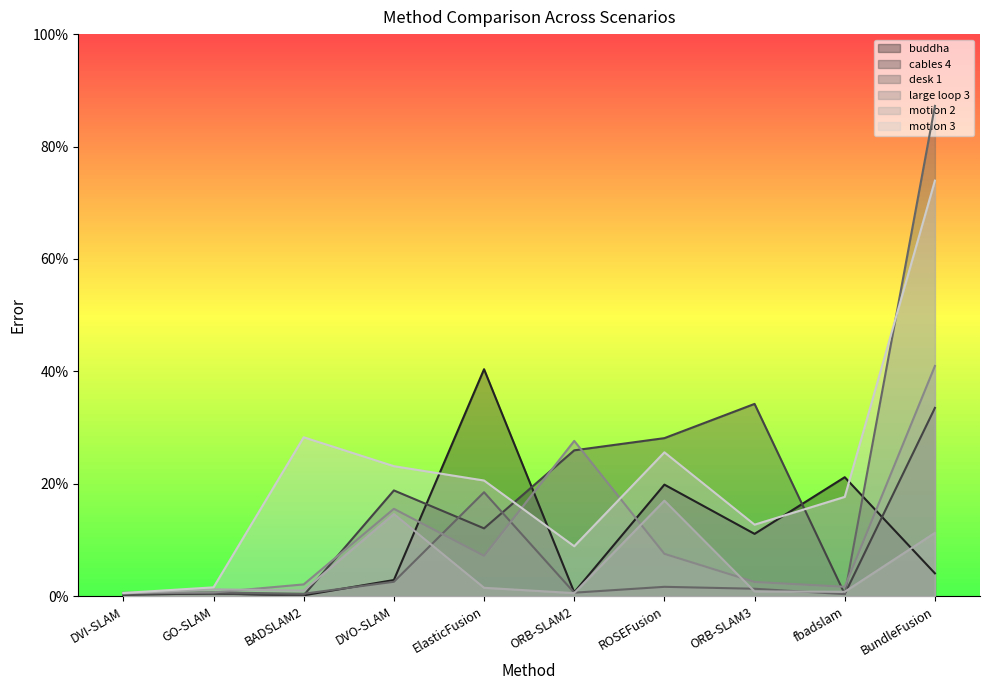

Which category has the lowest value across all series?

BADSLAM2